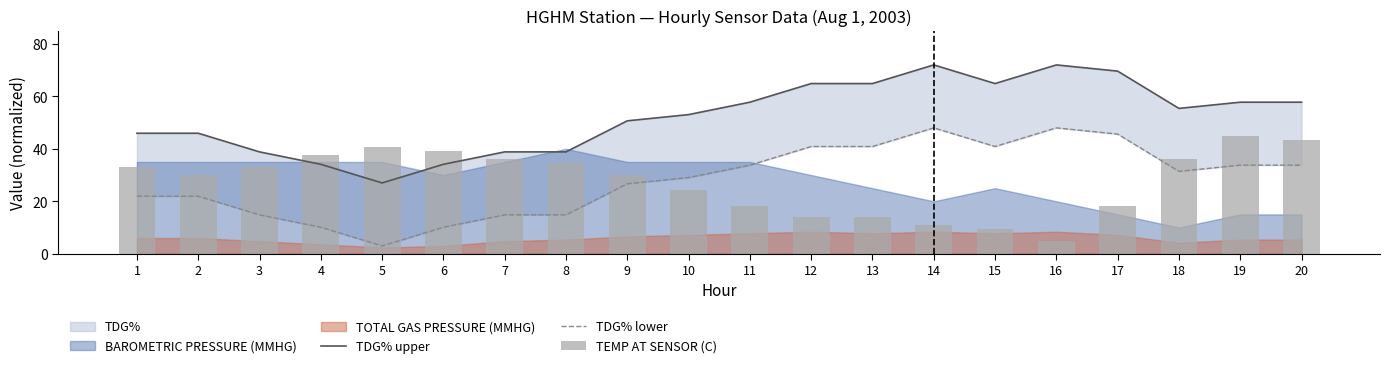

What is the difference between the highest and lowest values at 19?

24.0